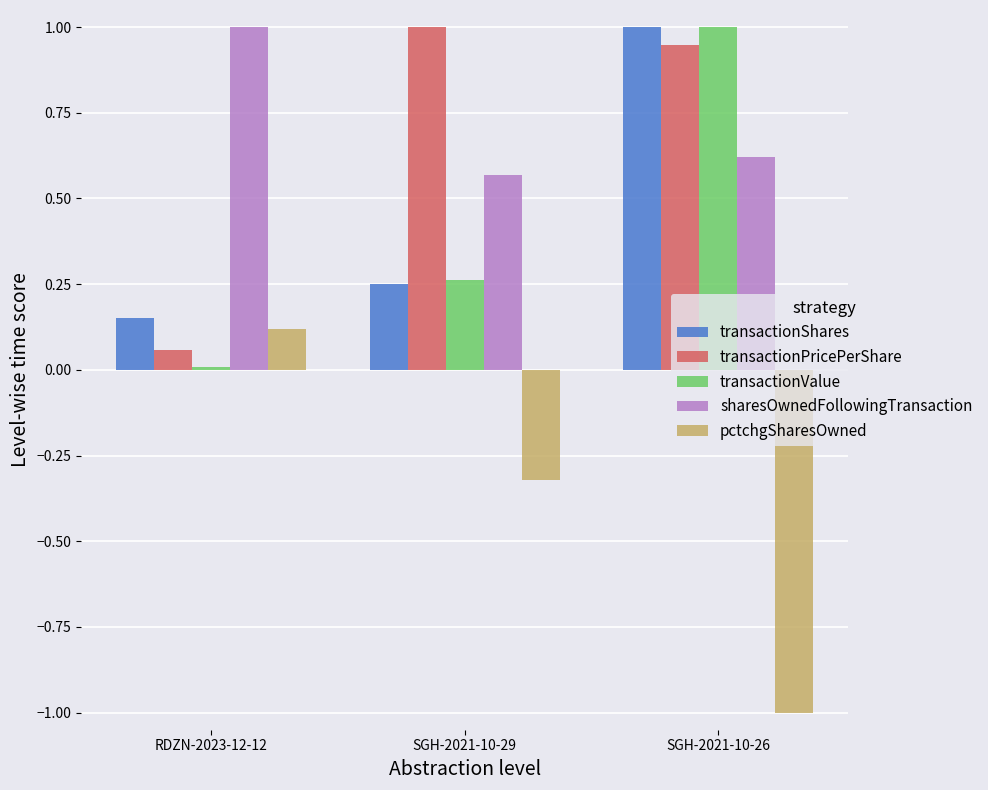

What is the difference between the sharesOwnedFollowingTransaction values at RDZN-2023-12-12 and SGH-2021-10-29?

0.4